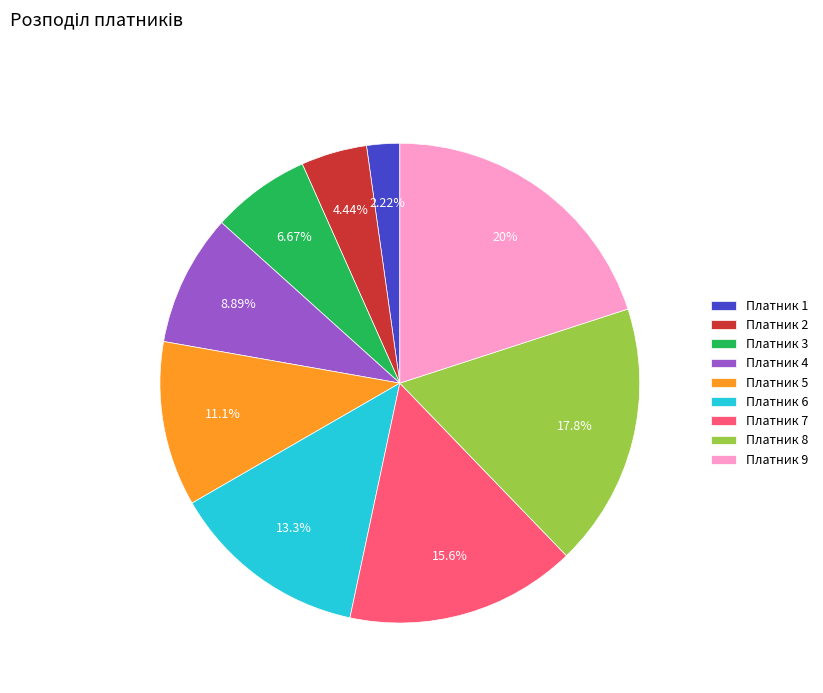

Rank the categories by value from lowest to highest.

Платник 1, Платник 2, Платник 3, Платник 4, Платник 5, Платник 6, Платник 7, Платник 8, Платник 9